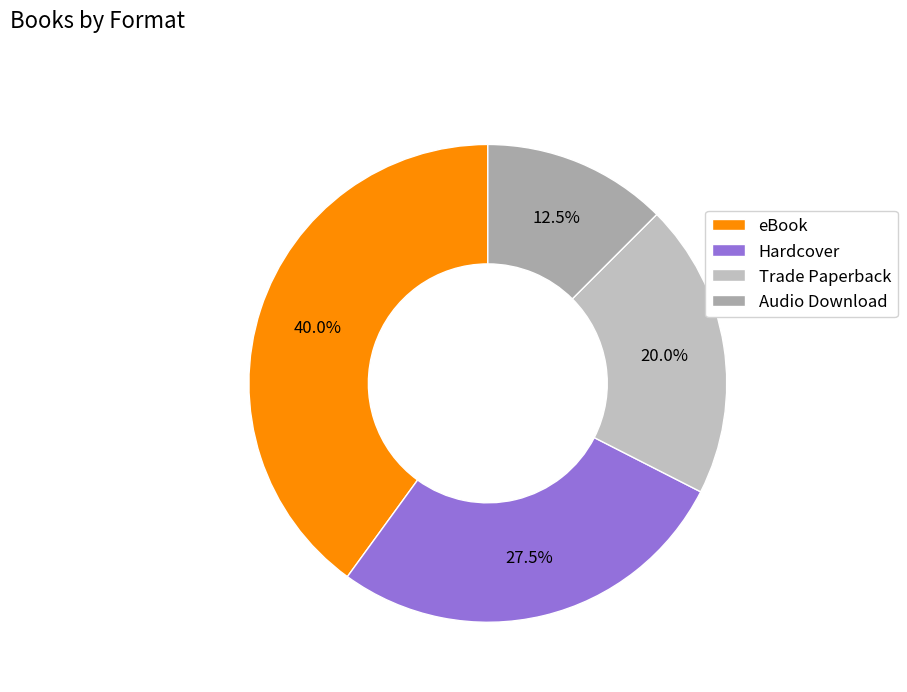

To the nearest percent, what portion does Trade Paperback represent?

20%